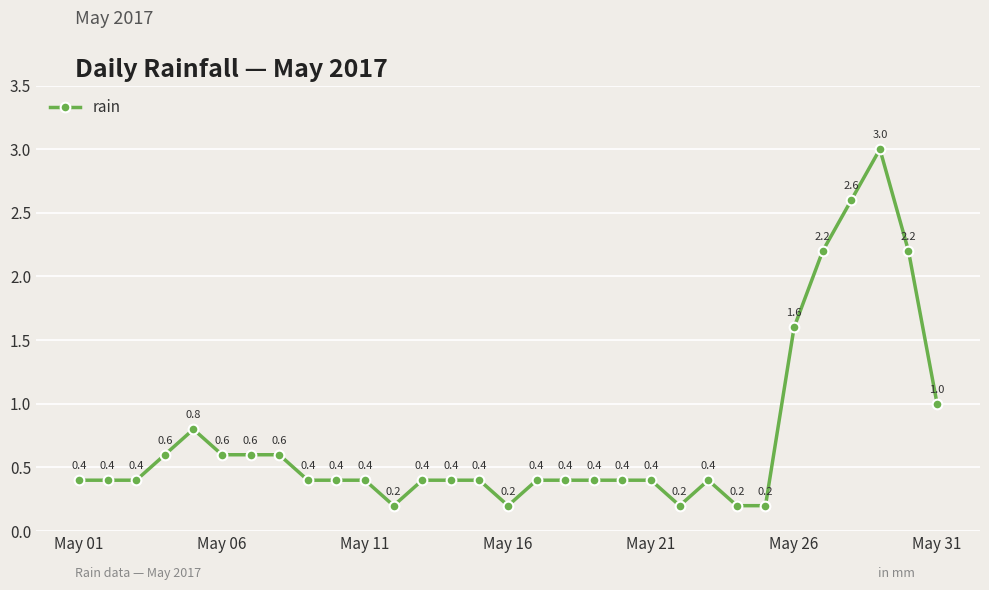

What is the value of the 1st point from the left?

0.4